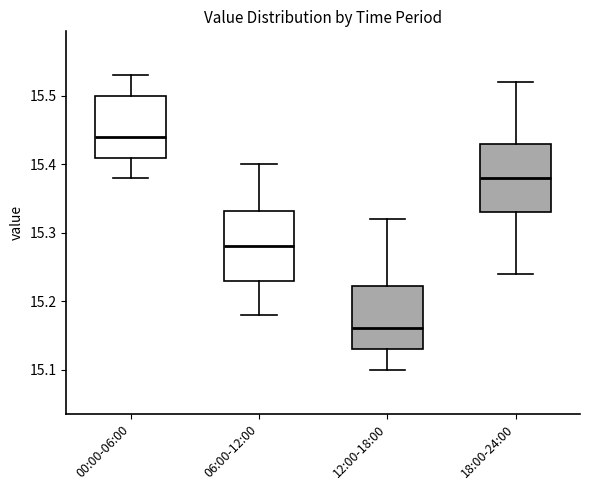

Reading left to right, read every box against the y-axis: the position of its median line, the range the box covers, and the ends of its whiskers. The values are not printed on the chart, so give them approximately, as read against the axis.

00:00-06:00: median 15.44, box 15.41 to 15.50, whiskers 15.38 to 15.53
06:00-12:00: median 15.28, box 15.23 to 15.33, whiskers 15.18 to 15.40
12:00-18:00: median 15.16, box 15.13 to 15.22, whiskers 15.10 to 15.32
18:00-24:00: median 15.38, box 15.33 to 15.43, whiskers 15.24 to 15.52